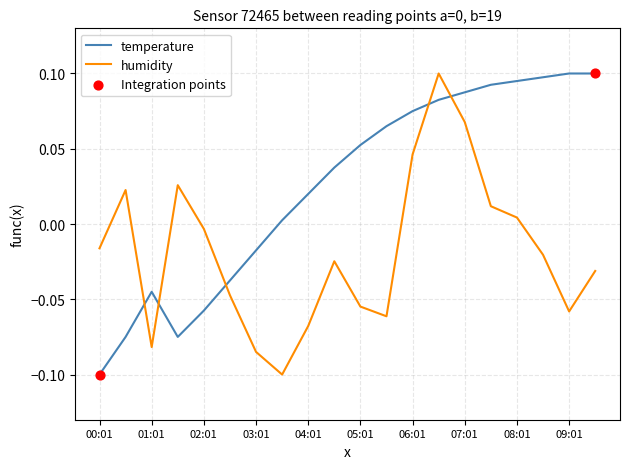

Which series has the largest total across all categories?

temperature